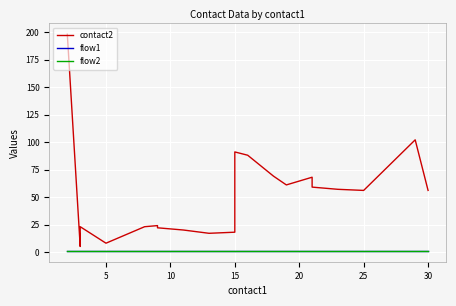

True or false: contact2 and flow2 cross at least once.

False